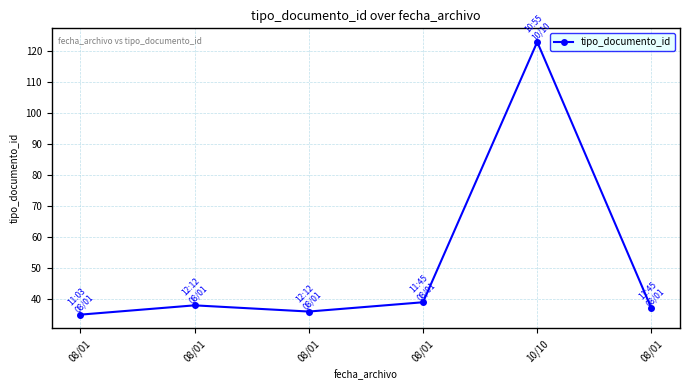

Read the value at 08/01, to the nearest 10.

40